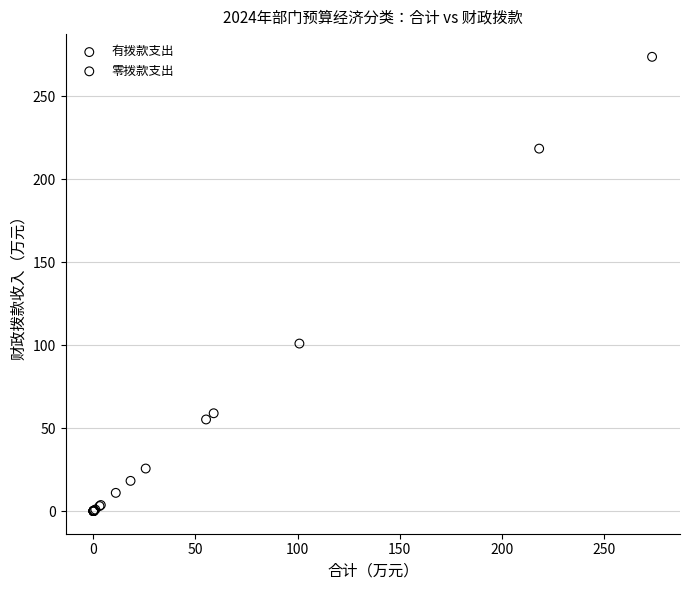

Which series contains the highest Y value?

有拨款支出